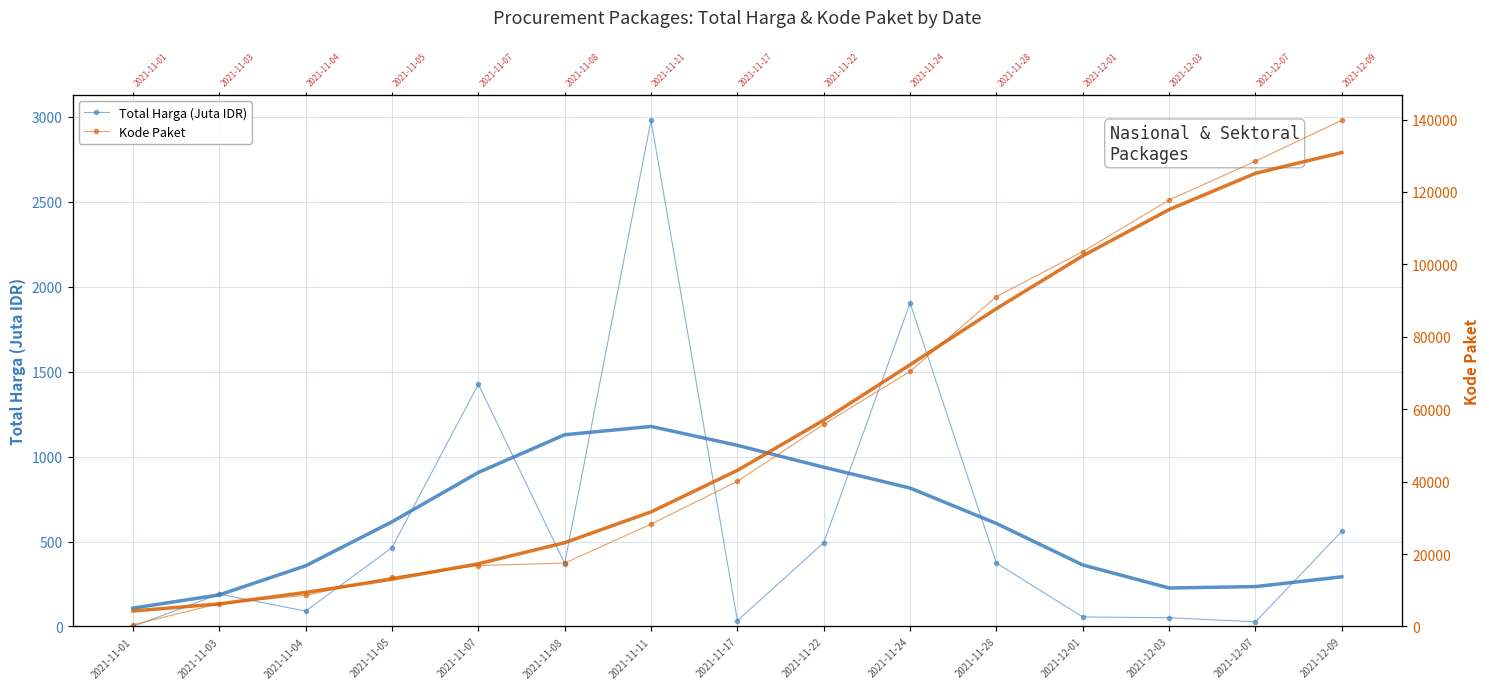

At which category is the sum across all series the highest?

2021-12-09